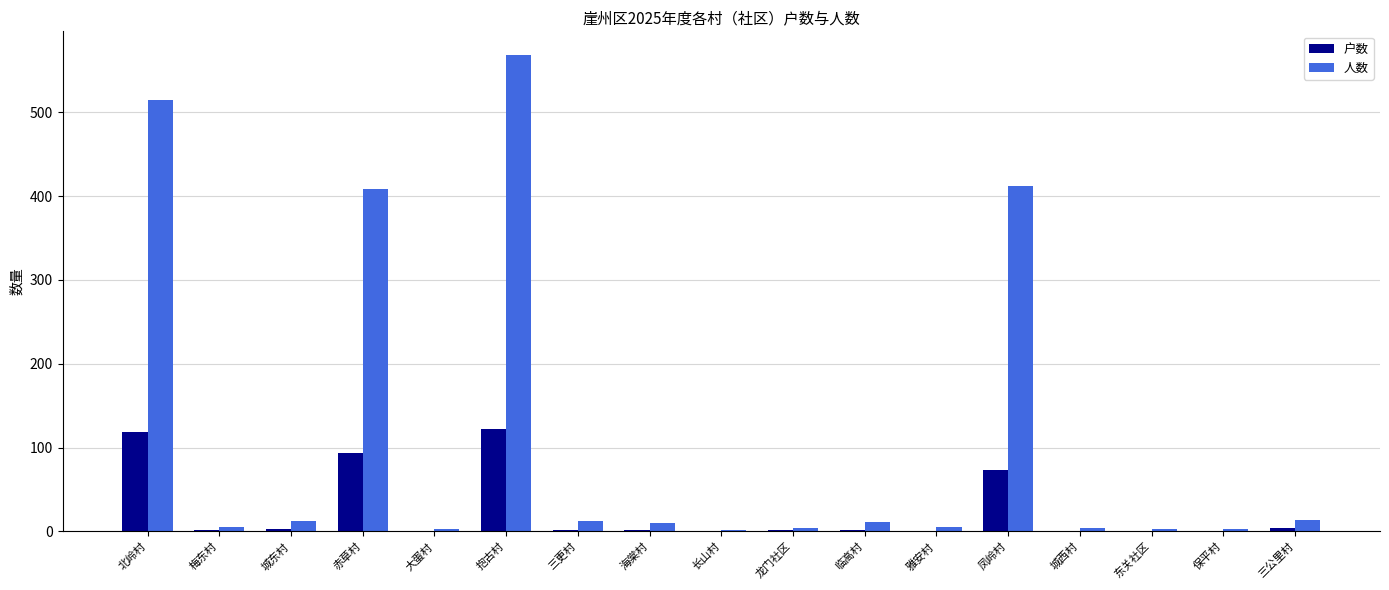

The value of 户数 at 东关社区 is 1. True or false?

True